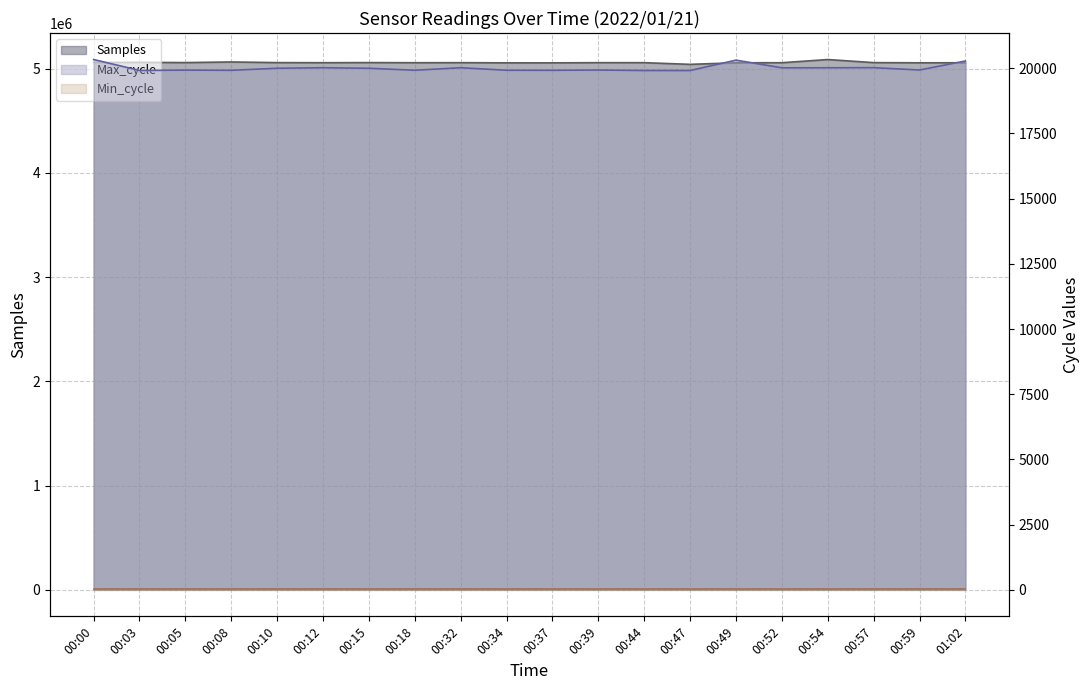

What is the label of the 7th point from the right?

00:47